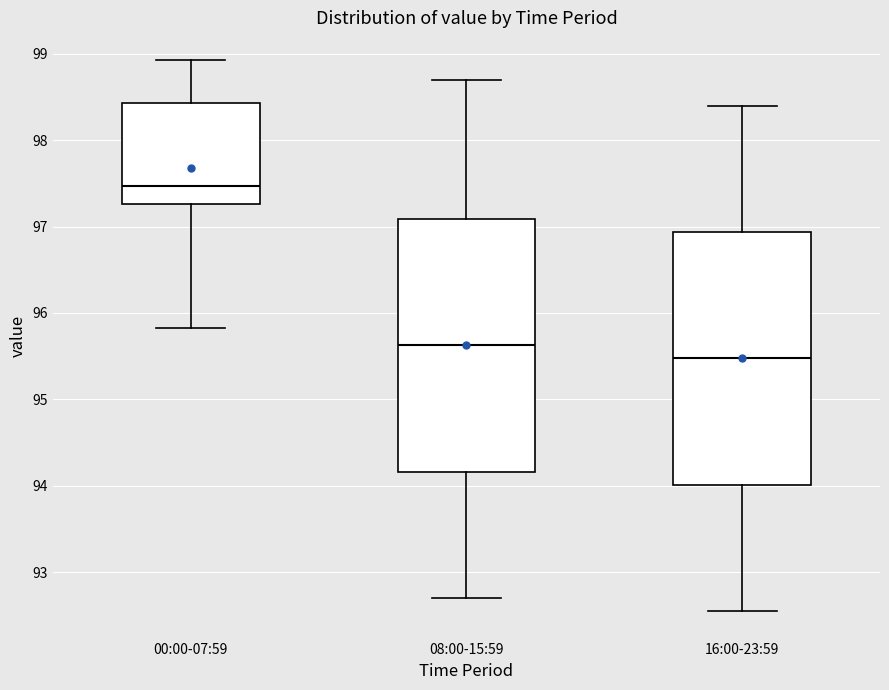

Which box's median line is the highest?

00:00-07:59